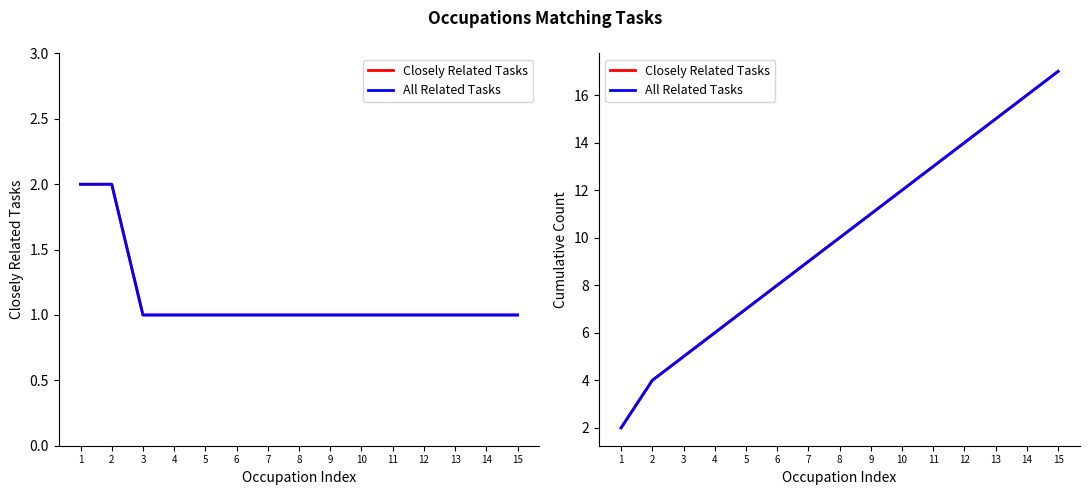

At which label does All Related Tasks reach its minimum?

1